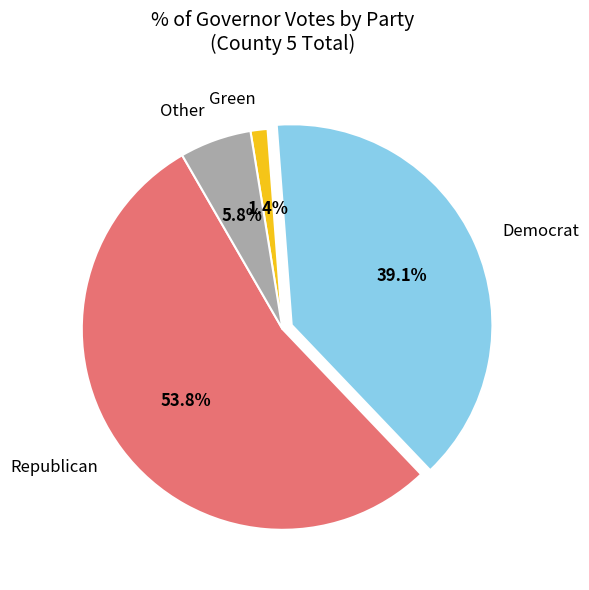

Is there a majority slice in this chart?

Yes